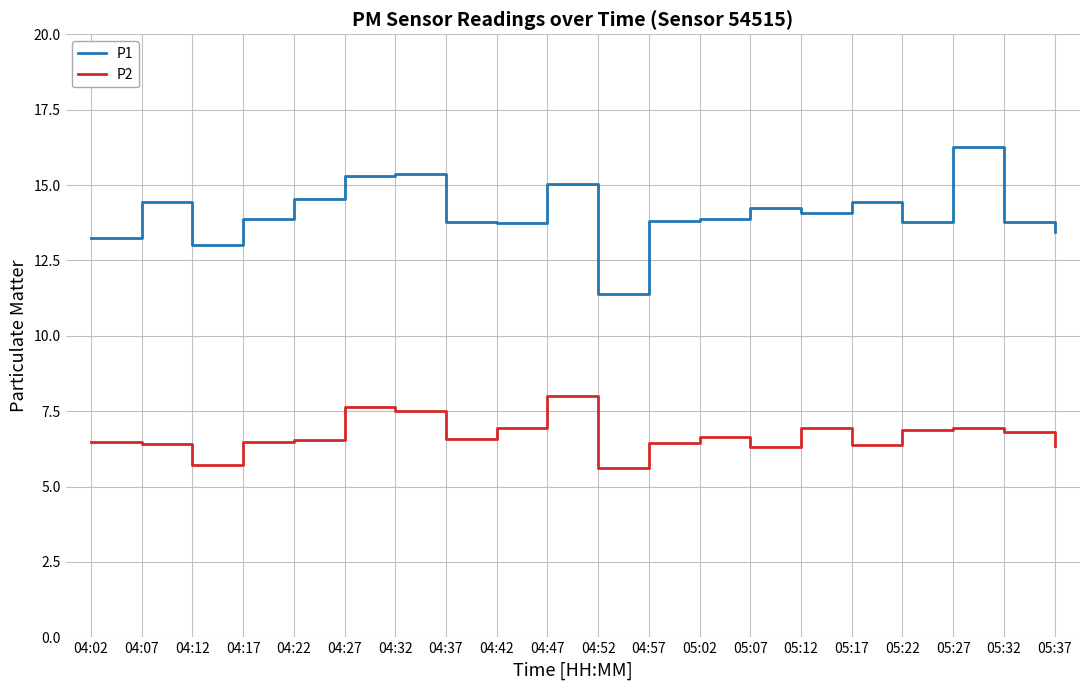

Which series has the largest total across all categories?

P1